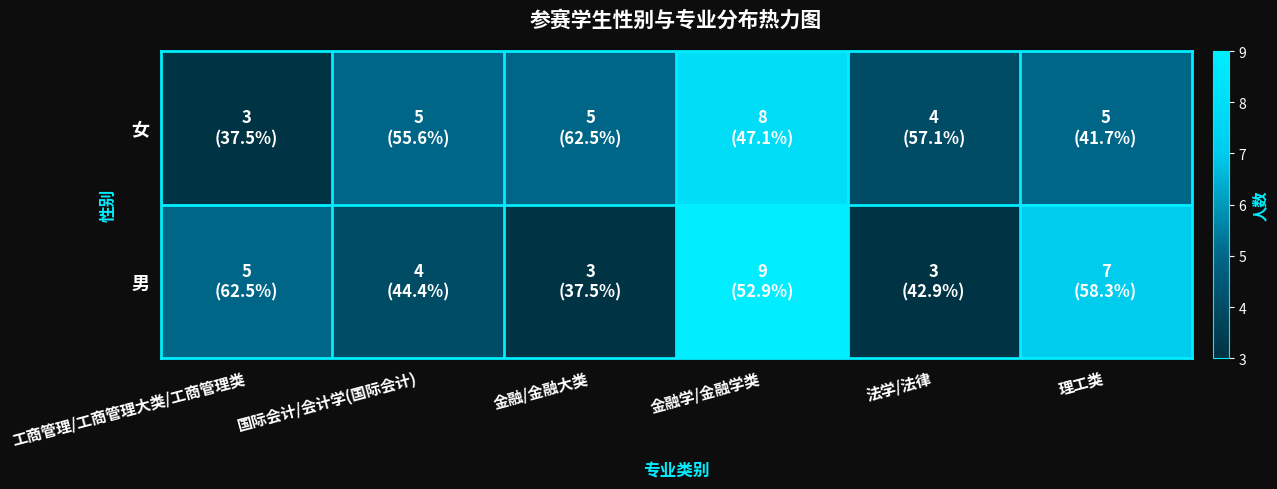

Which label corresponds to the largest value in the chart?

金融学/金融学类